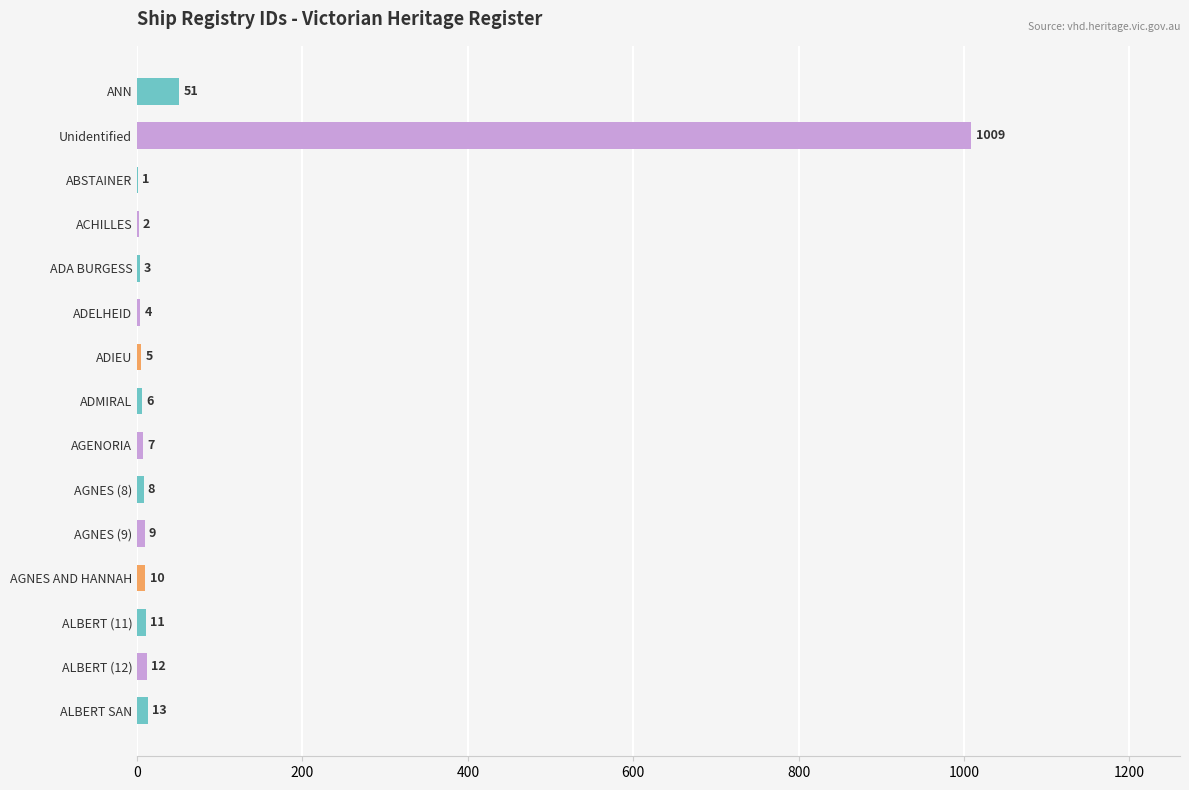

What is the sum of the values at AGENORIA and AGNES AND HANNAH?

17